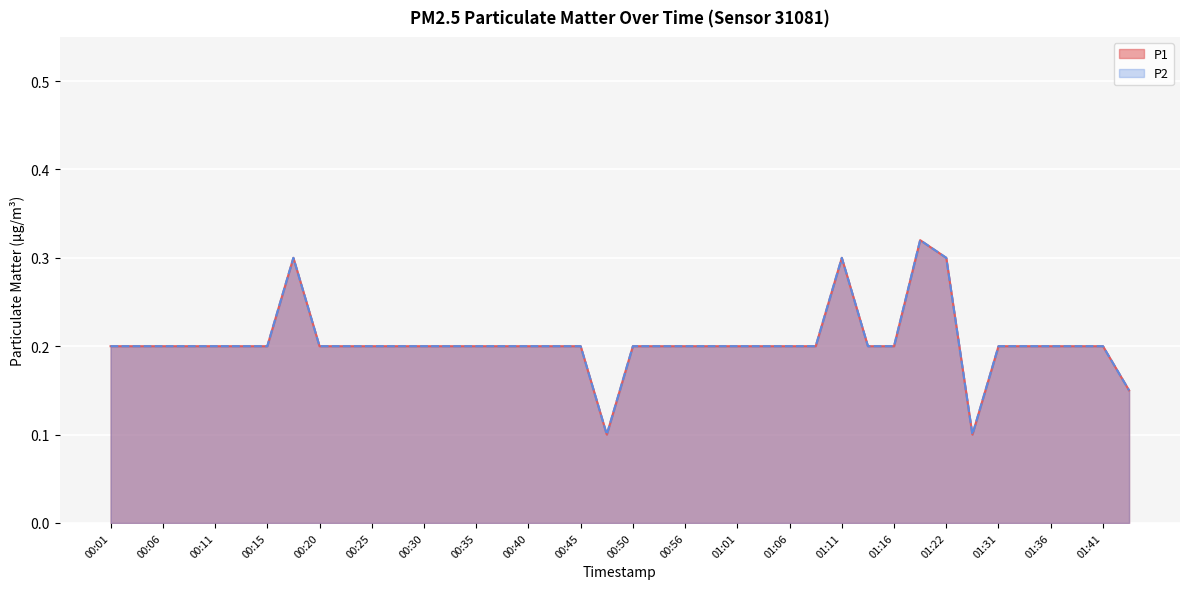

True or false: P2 and P1 intersect in this chart.

False